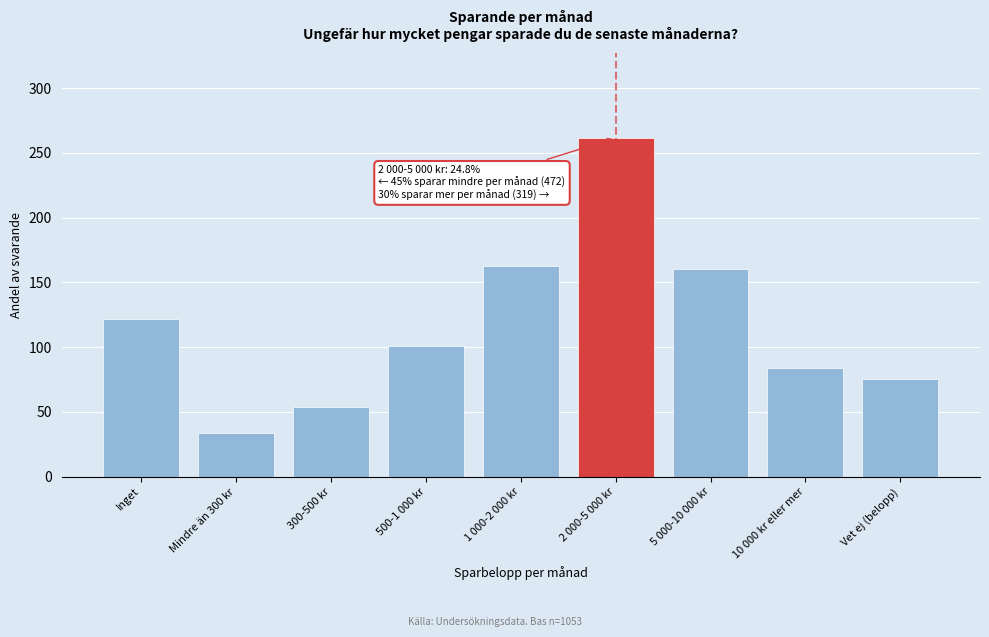

Reading right to left, list all the values displayed in this chart.

75.2	84.0	160.0	261.6	162.4	100.6	53.7	33.7	121.9